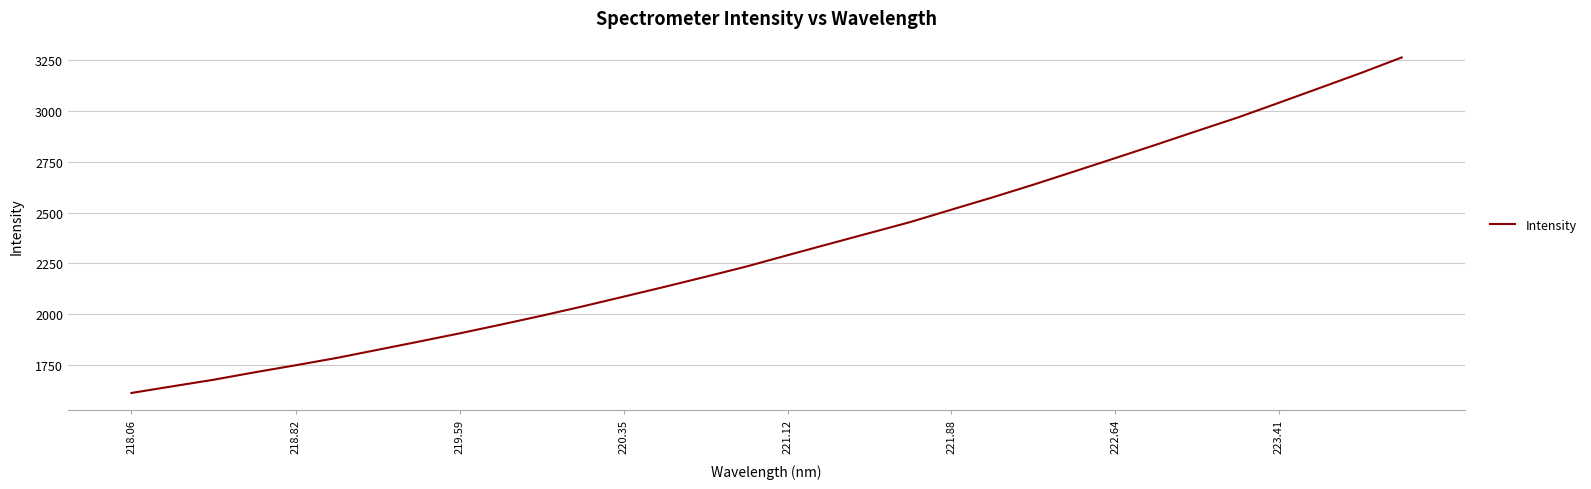

What is the minimum value shown in the chart?

1610.9